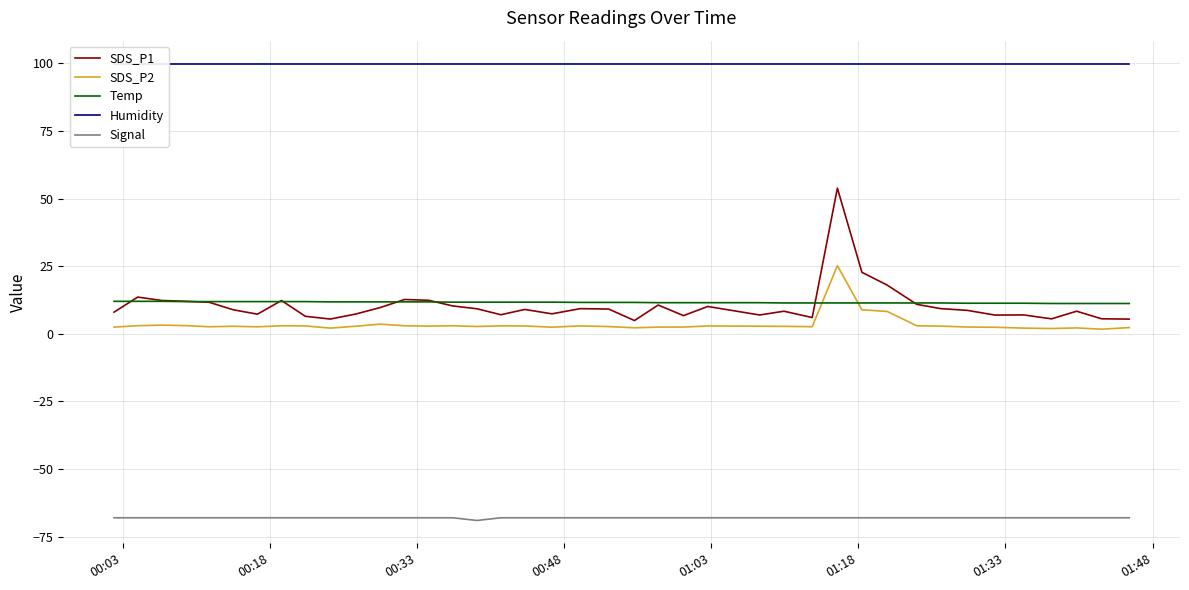

What is the minimum value for Humidity?

99.9